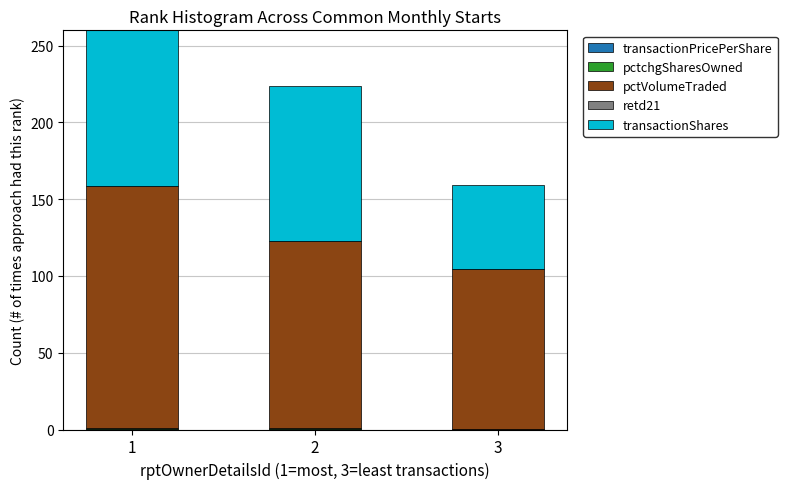

How many data points does each series have?

3